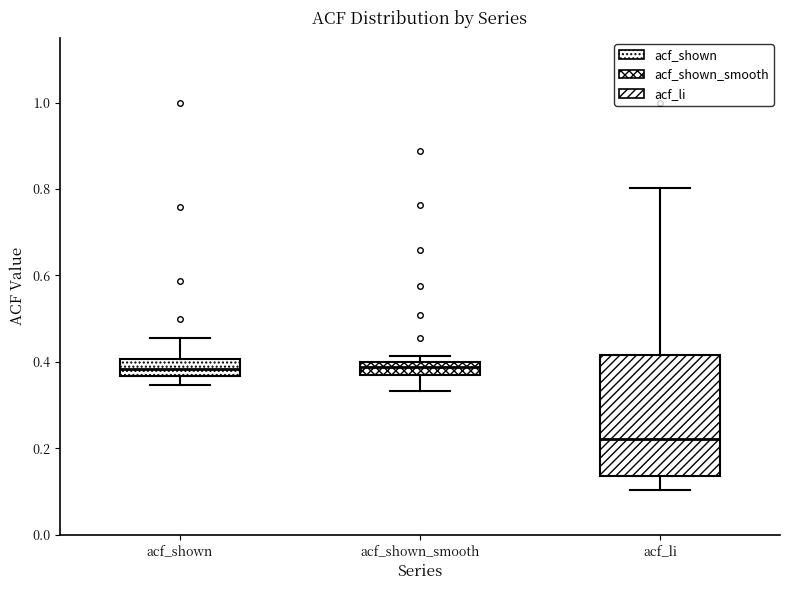

Where is the upper edge of the box for acf_shown on the y-axis? The values are not printed on the chart, so give them approximately, as read against the axis.

0.40